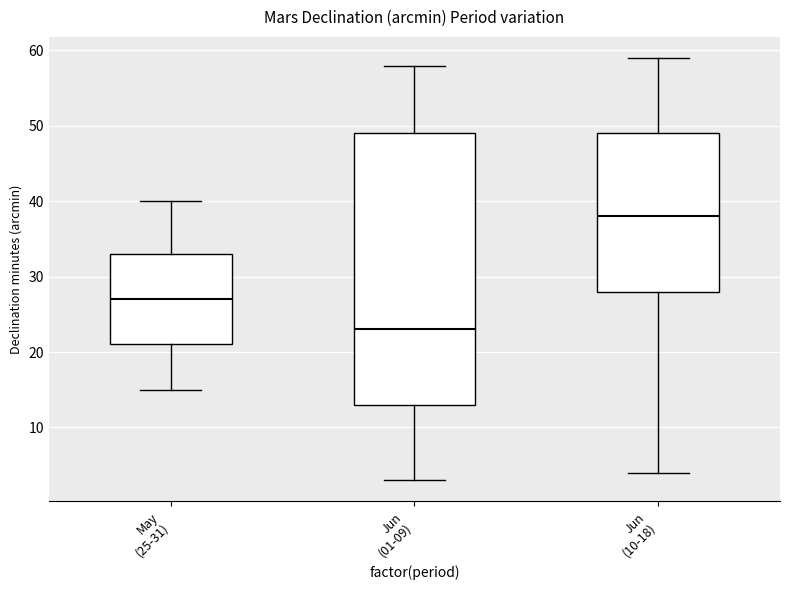

Reading left to right, read every box against the y-axis: the position of its median line, the range the box covers, and the ends of its whiskers. The values are not printed on the chart, so give them approximately, as read against the axis.

May (25-31): median 27, box 21 to 33, whiskers 15 to 40
Jun (01-09): median 23, box 13 to 49, whiskers 3 to 58
Jun (10-18): median 38, box 28 to 49, whiskers 4 to 59